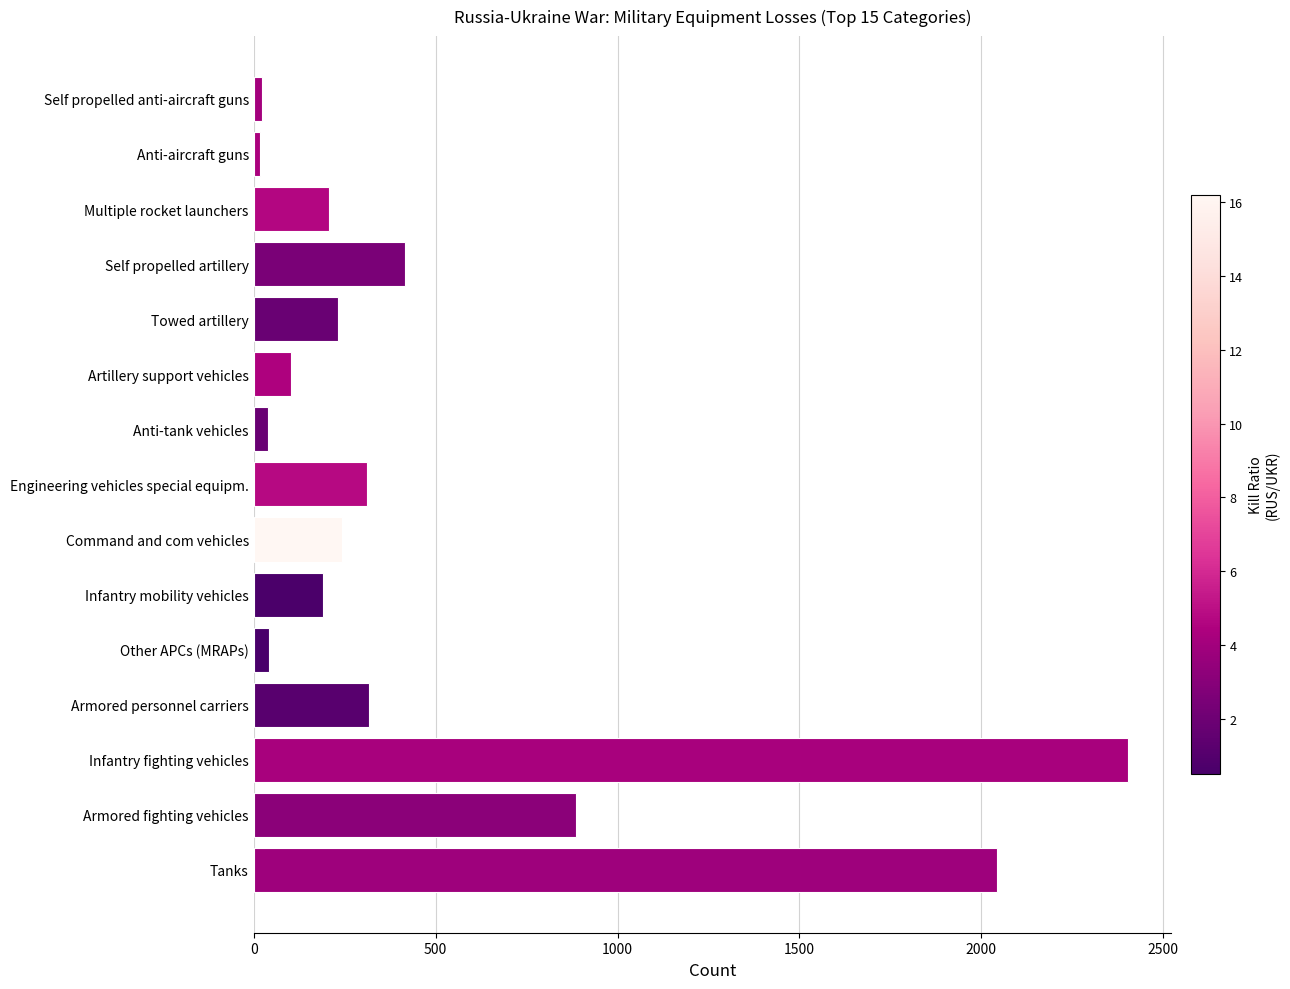

What is the change in value from Armored fighting vehicles to Multiple rocket launchers?

-677